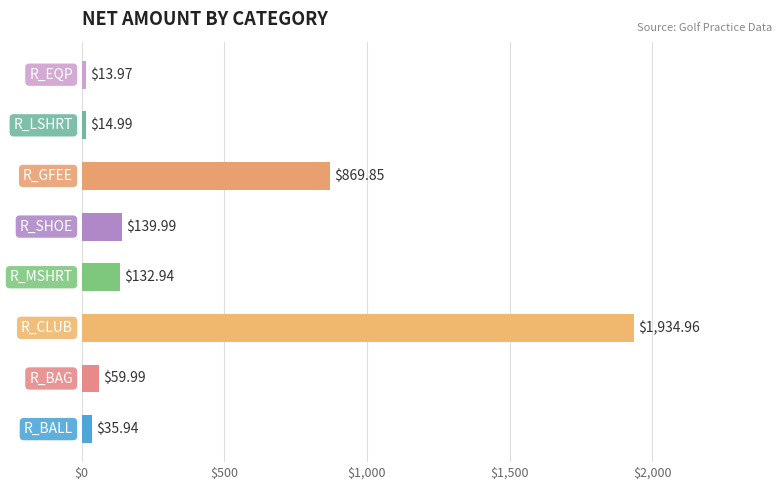

What is the difference between the maximum and minimum values?

1921.0